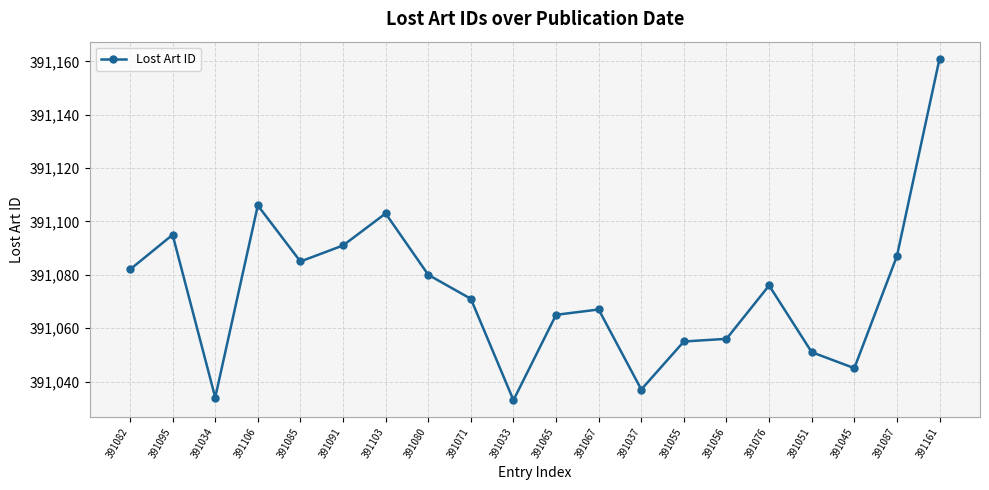

Does the chart have visible grid lines?

Yes